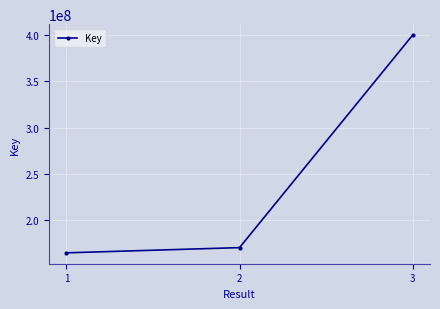

At which category does the chart reach its minimum across all series?

1